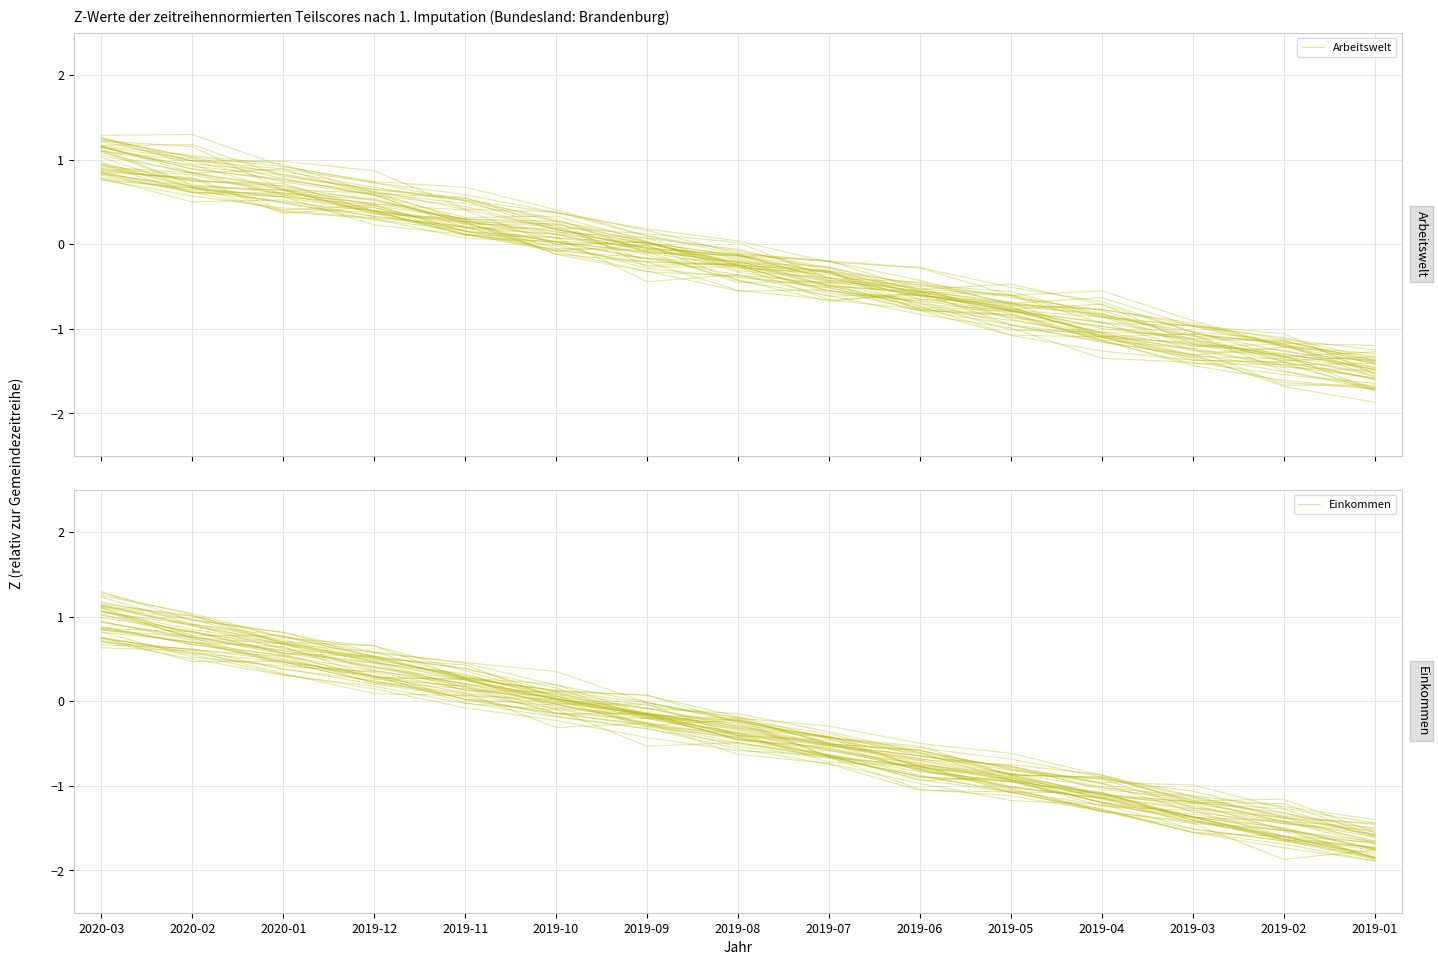

At 2019-04, list the series in order from smallest to largest.

Einkommen, Arbeitswelt